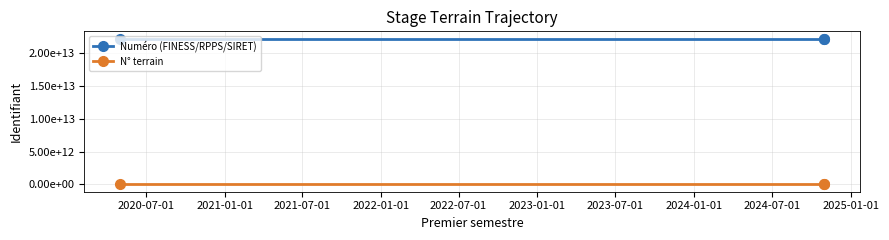

Which series has the widest spread of values?

Numéro (FINESS/RPPS/SIRET)